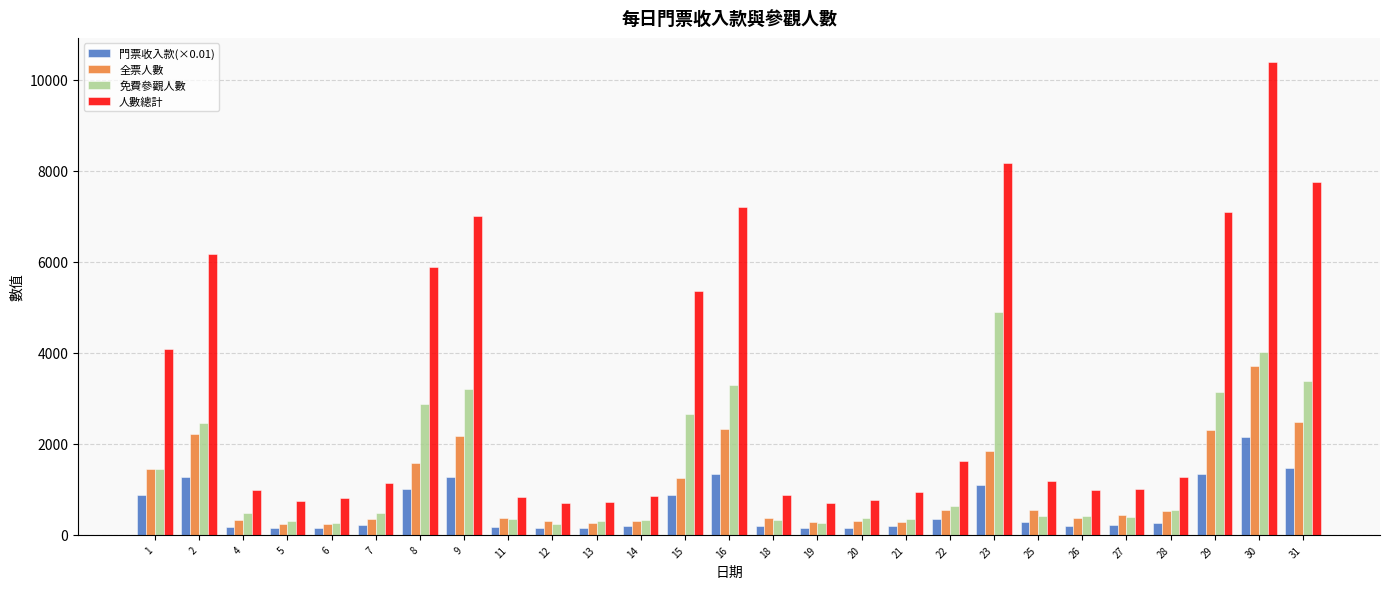

What is the value of the 人數總計 bar at the 7th from the left?

5886.0